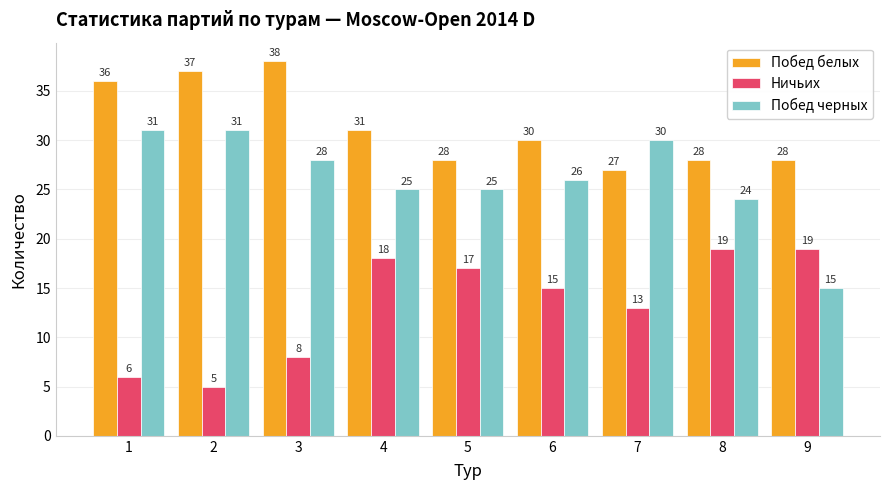

Which series has the largest total across all categories?

Побед белых